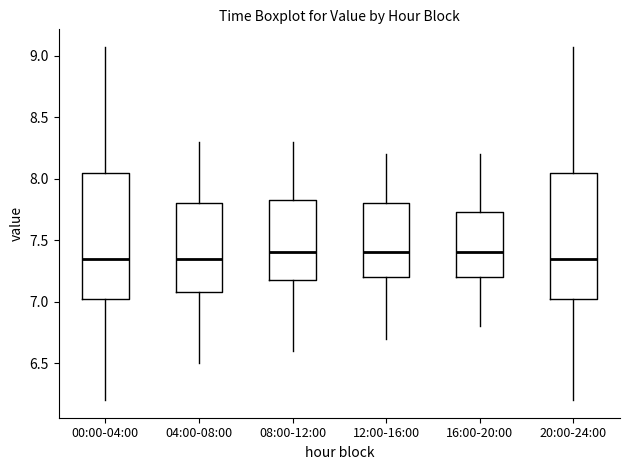

Reading left to right, transcribe this box plot: for each box, give where its median line is, the range the box spans, and where its two whiskers end, as read against the y-axis. The values are not printed on the chart, so give them approximately, as read against the axis.

00:00-04:00: median 7.35, box 7.00 to 8.05, whiskers 6.20 to 9.05
04:00-08:00: median 7.35, box 7.10 to 7.80, whiskers 6.50 to 8.30
08:00-12:00: median 7.40, box 7.20 to 7.85, whiskers 6.60 to 8.30
12:00-16:00: median 7.40, box 7.20 to 7.80, whiskers 6.70 to 8.20
16:00-20:00: median 7.40, box 7.20 to 7.75, whiskers 6.80 to 8.20
20:00-24:00: median 7.35, box 7.00 to 8.05, whiskers 6.20 to 9.05